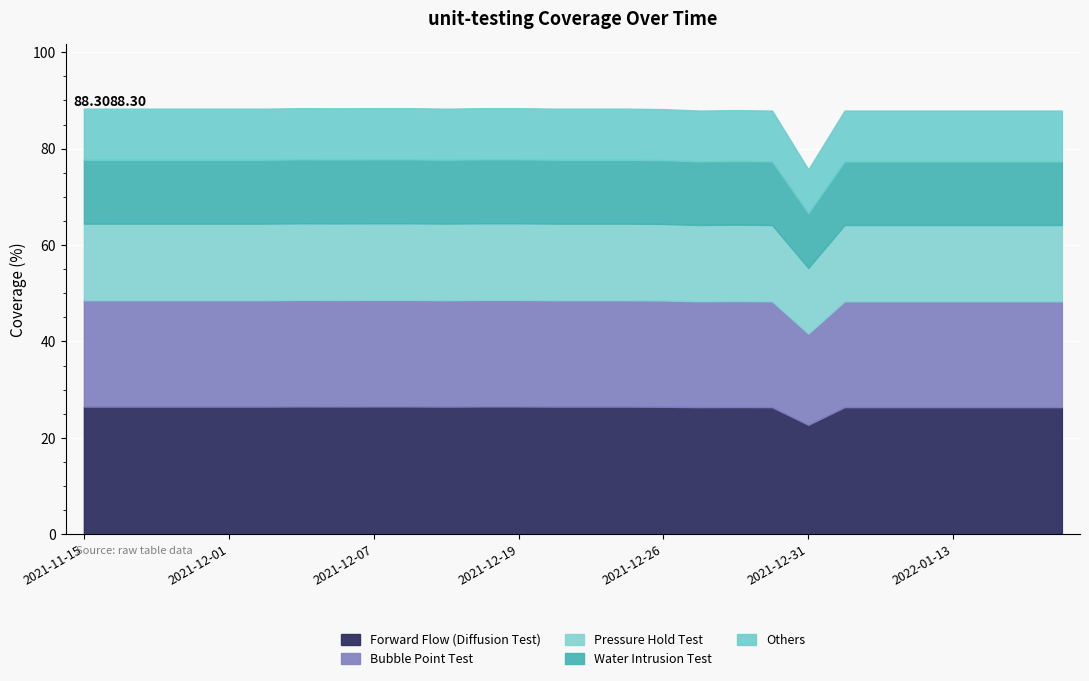

Approximately how many times larger is the value at 2022-01-14 compared to 2021-11-20?

1.0